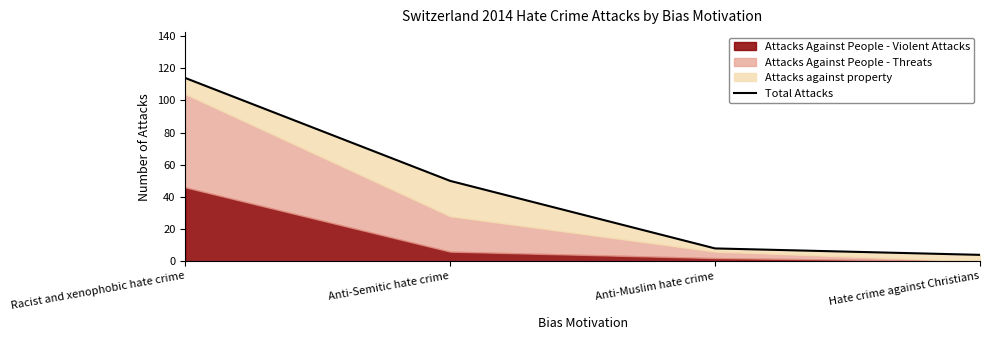

List the labels in order of value, smallest first.

Hate crime against Christians, Anti-Muslim hate crime, Anti-Semitic hate crime, Racist and xenophobic hate crime